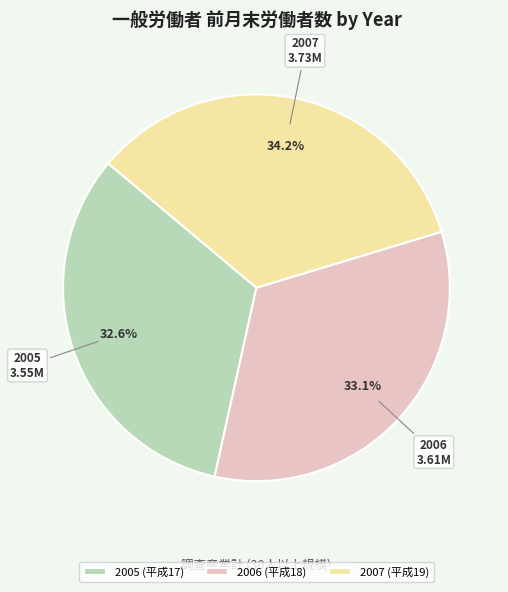

Count the number of slices in the pie.

3